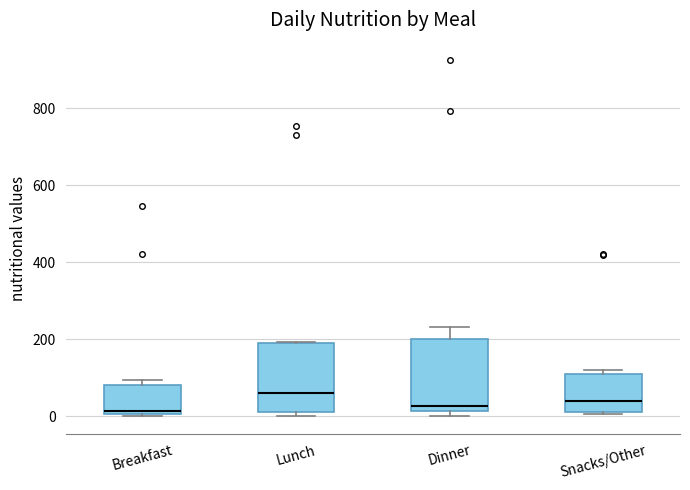

Where is the upper edge of the box for Dinner on the y-axis? The values are not printed on the chart, so give them approximately, as read against the axis.

200